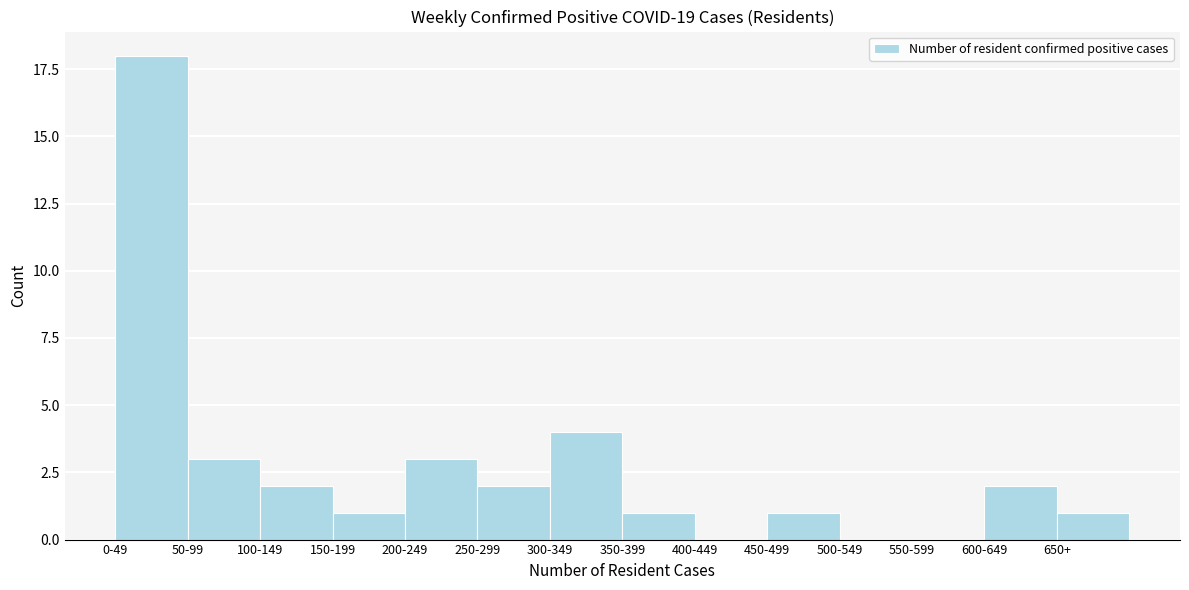

Reading right to left, list all the values displayed in this chart.

650+=1	600-649=2	550-599=0	500-549=0	450-499=1	400-449=0	350-399=1	300-349=4	250-299=2	200-249=3	150-199=1	100-149=2	50-99=3	0-49=18